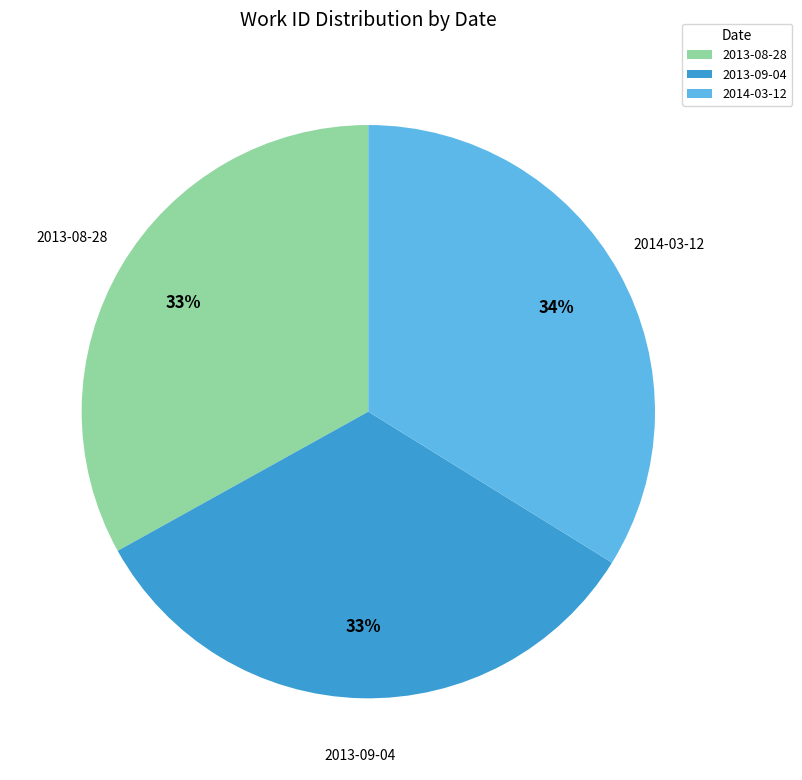

Which has a higher value, 2013-08-28 or 2014-03-12?

2014-03-12